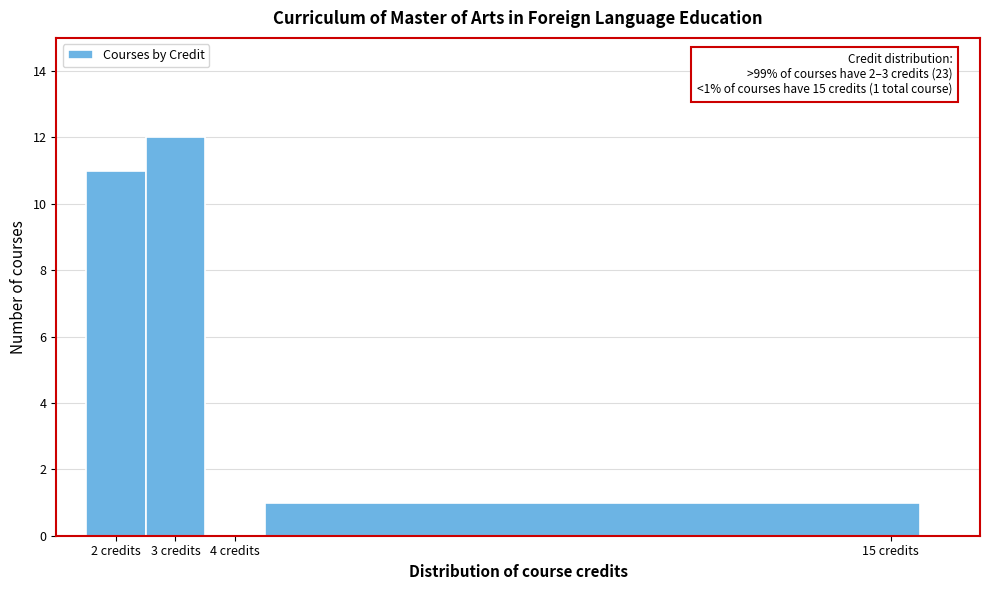

Which range on the x-axis has the tallest bar?

2.5 to 3.5